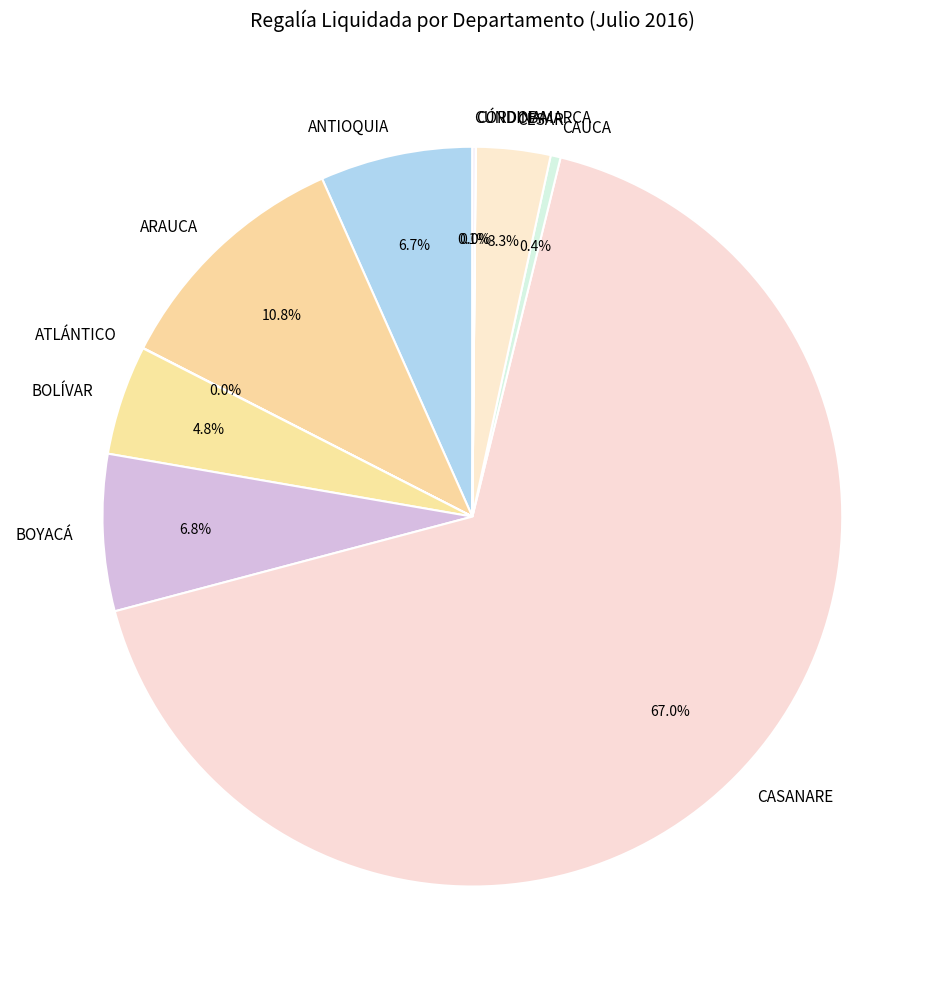

Does any single category account for the majority?

Yes